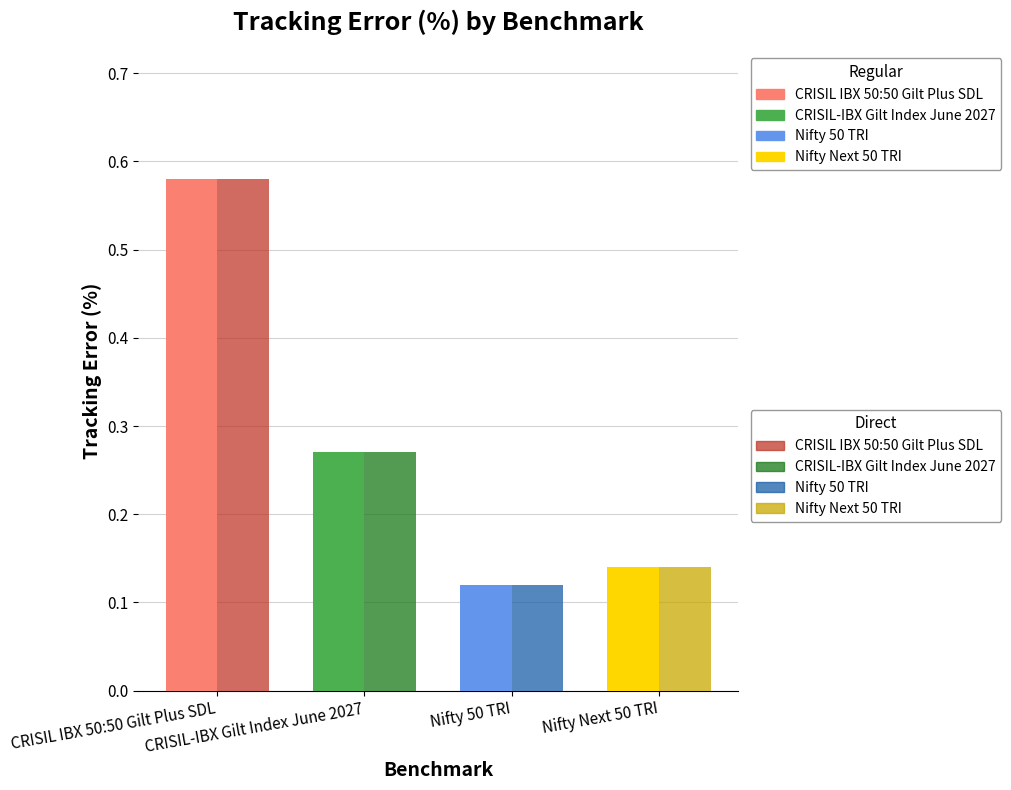

What position from the right is CRISIL-IBX Gilt Index June 2027?

3